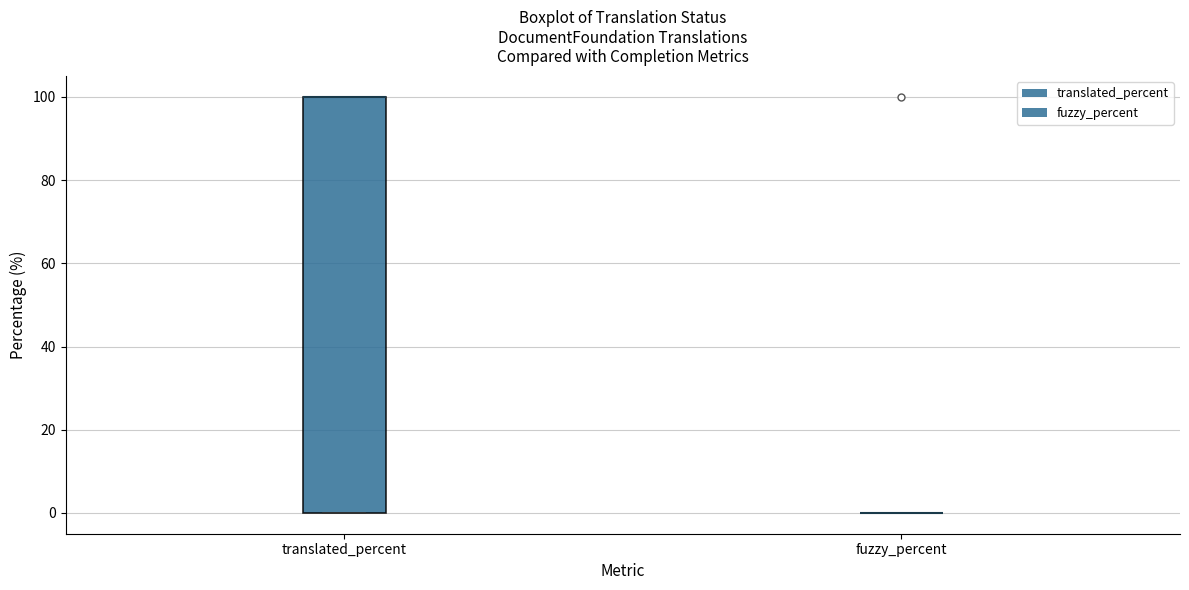

Reading left to right, read every box against the y-axis: the position of its median line, the range the box covers, and the ends of its whiskers. The values are not printed on the chart, so give them approximately, as read against the axis.

translated_percent: median 100 (drawn on the box's upper edge), box 0 to 100, whiskers 0 to 100
fuzzy_percent: box collapsed to a line at 0, whiskers 0 to 0